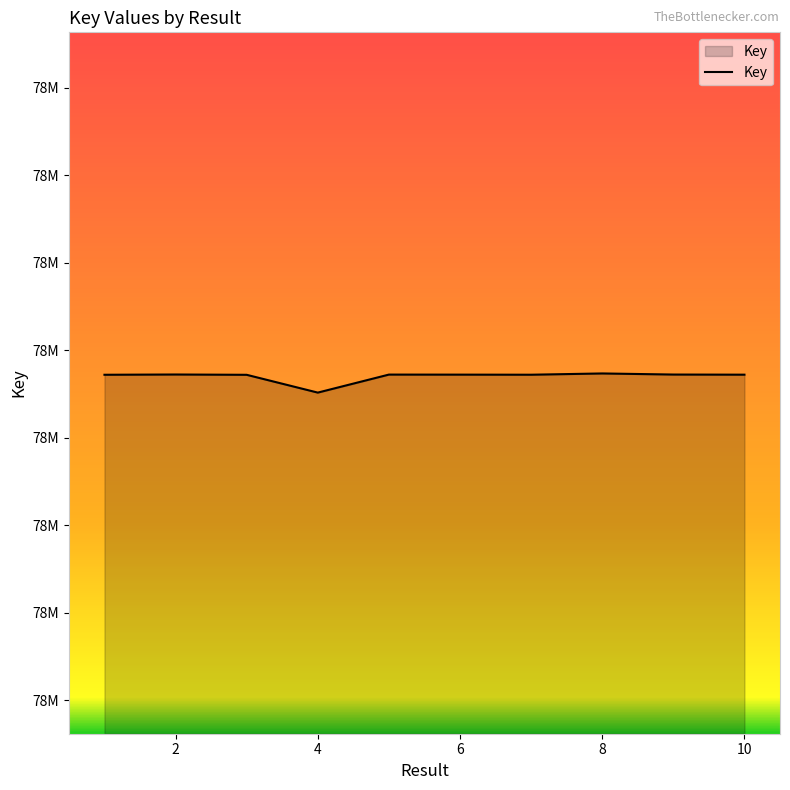

What is the value of the 8th point from the left?

78015469